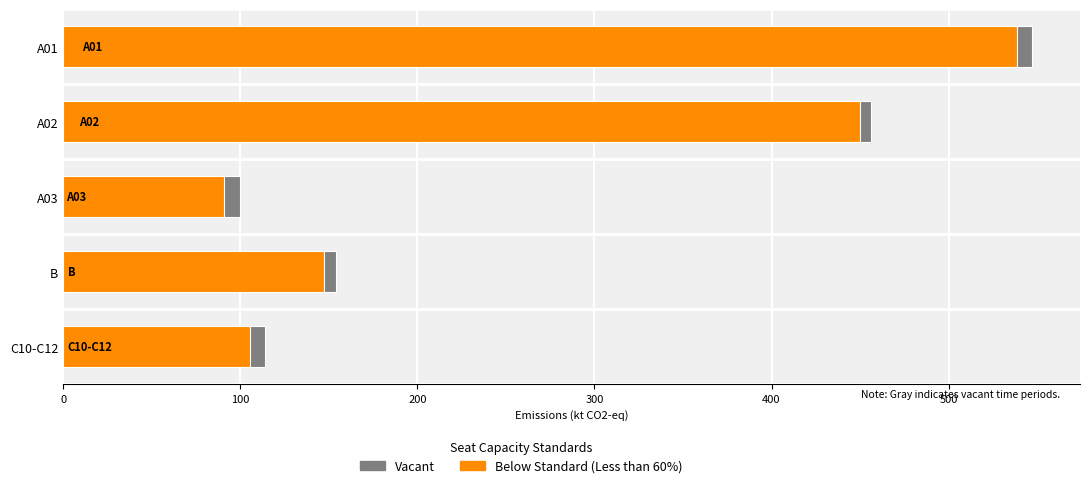

How many bars are there in total?

10